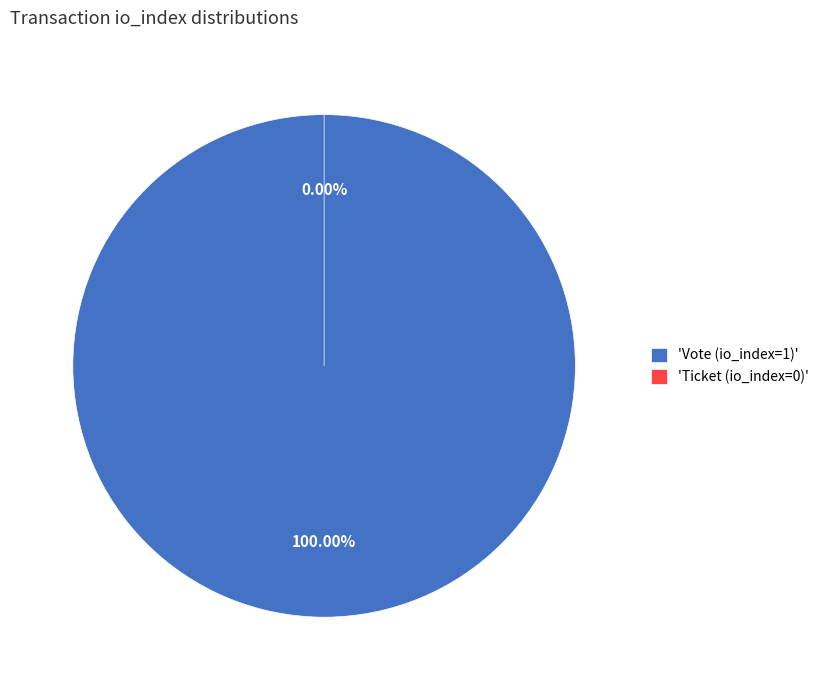

Combined, what portion of the pie is Ticket (io_index=0) and Vote (io_index=1)?

100.0%